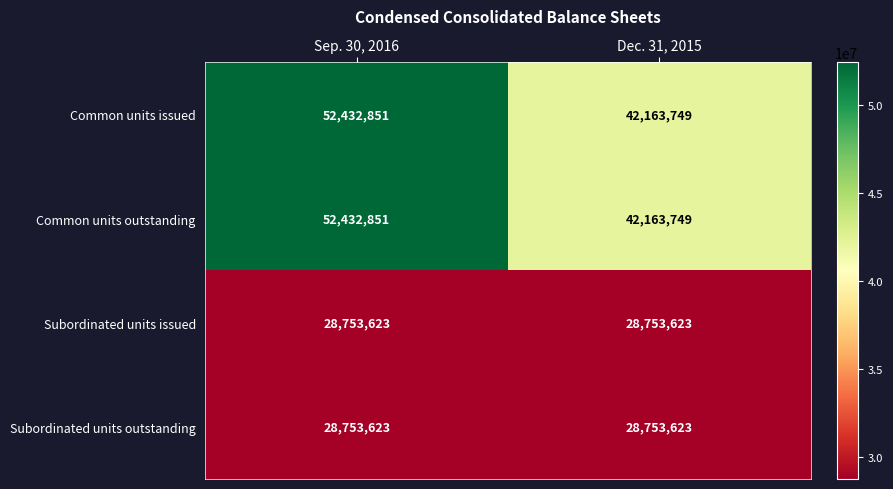

At which category is the sum across all series the highest?

Sep. 30, 2016